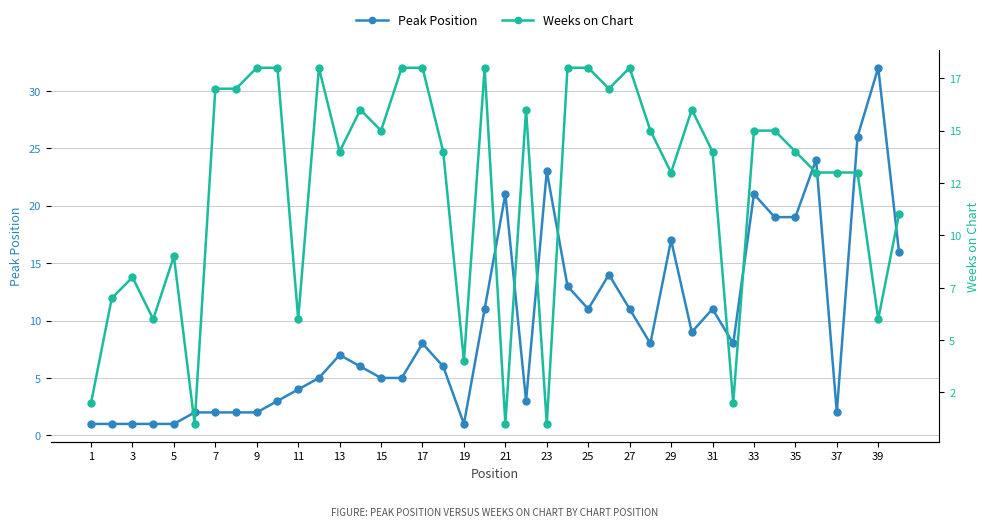

Which category has the highest value in the Peak Position series?

39